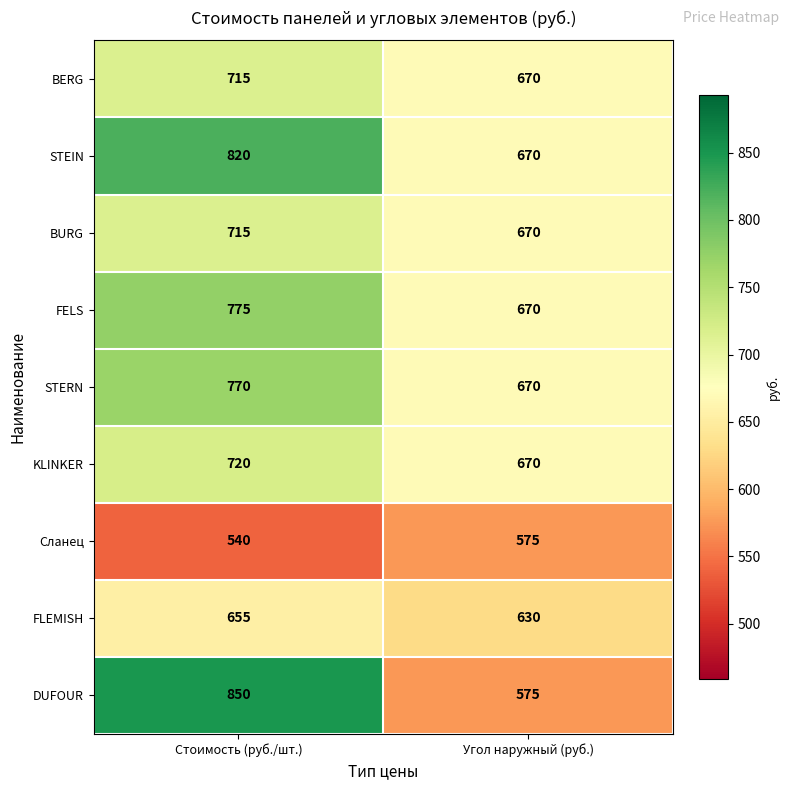

What is the spread (max minus min) of values at Стоимость (руб./шт.)?

310